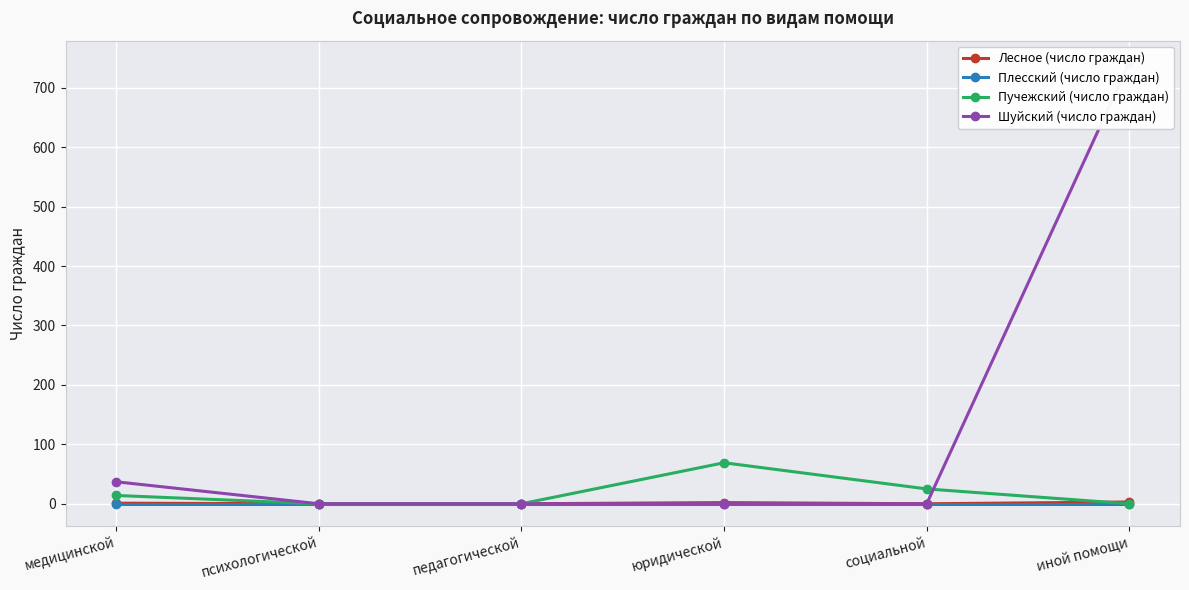

Where is Лесное (число граждан) nearest to the value 1?

медицинской